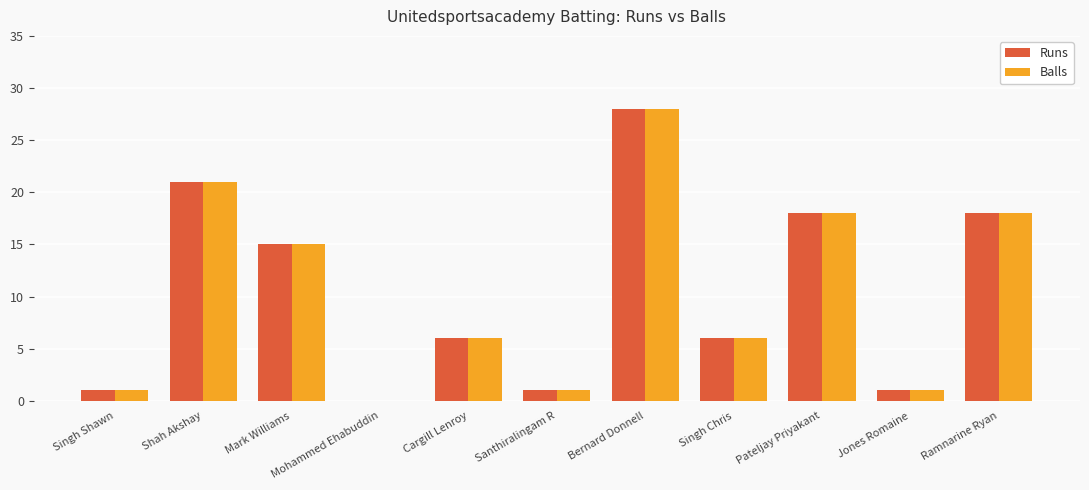

Reading right to left, extract all data points from this chart.

Runs: 18	1	18	6	28	1	6	0	15	21	1
Balls: 18	1	18	6	28	1	6	0	15	21	1